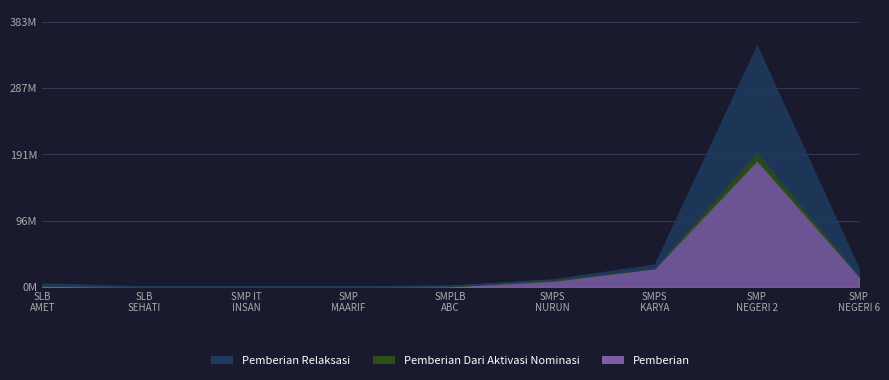

What is the difference between the highest and lowest values at UPTD SMP NEGERI 2 RAHA?

169500000